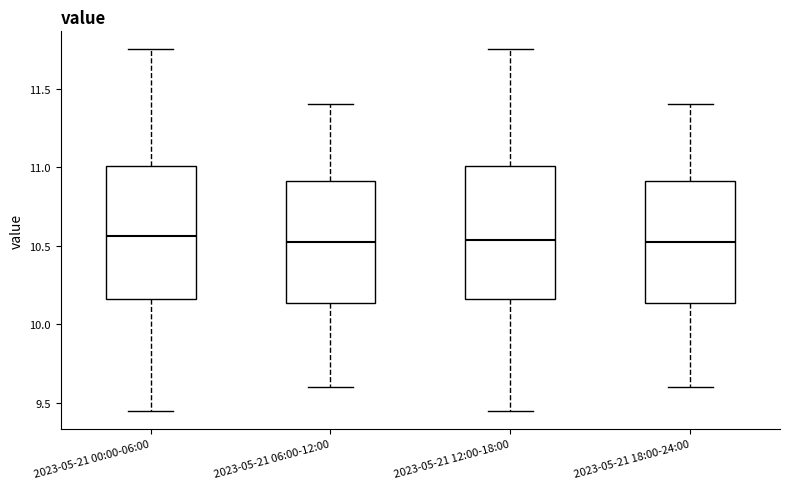

Reading left to right, read every box against the y-axis: the position of its median line, the range the box covers, and the ends of its whiskers. The values are not printed on the chart, so give them approximately, as read against the axis.

2023-05-21 00:00-06:00: median 10.55, box 10.15 to 11.00, whiskers 9.45 to 11.75
2023-05-21 06:00-12:00: median 10.55, box 10.15 to 10.90, whiskers 9.60 to 11.40
2023-05-21 12:00-18:00: median 10.55, box 10.15 to 11.00, whiskers 9.45 to 11.75
2023-05-21 18:00-24:00: median 10.55, box 10.15 to 10.90, whiskers 9.60 to 11.40